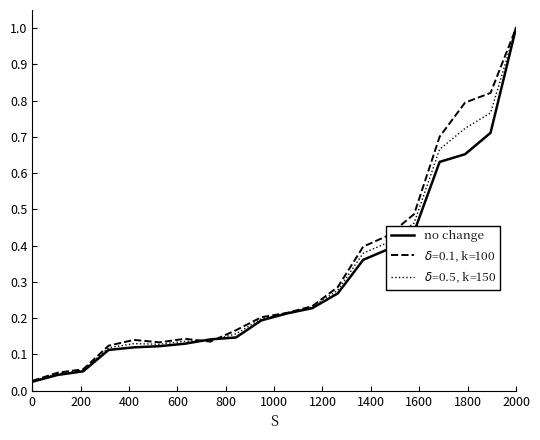

Which series has the widest spread of values?

no change